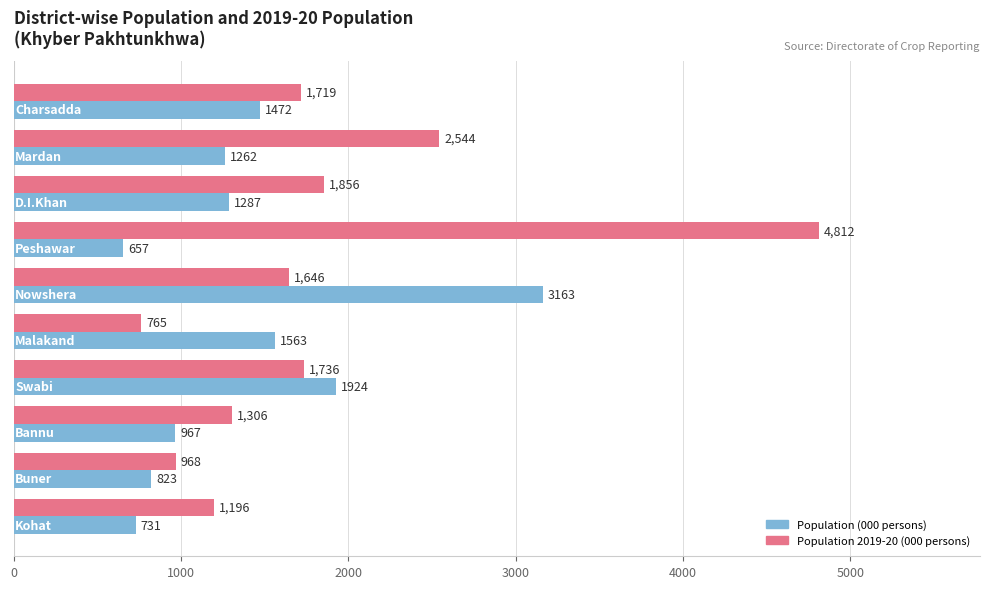

What is the lowest value of the Population 2019-20 (000 persons) series?

764.7